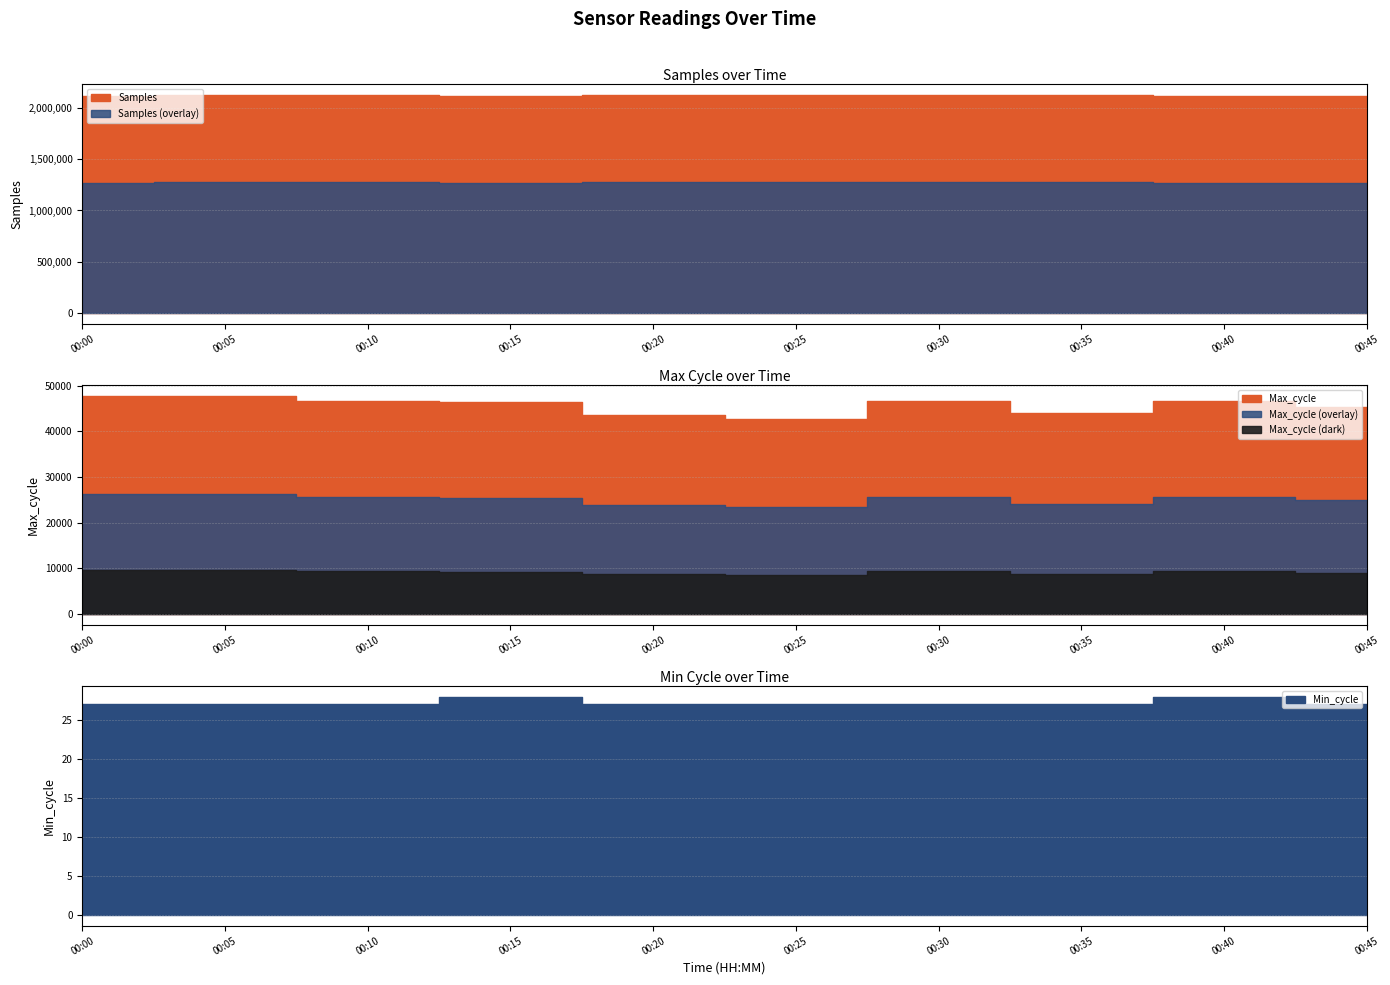

Reading left to right, transcribe all the data shown in this chart.

Samples: 00:00=2113526	00:05=2122038	00:10=2121942	00:15=2114380	00:20=2124049	00:25=2122311	00:30=2123718	00:35=2123828	00:40=2115172	00:45=2114387
Max_cycle: 00:00=47790	00:05=47780	00:10=46566	00:15=46363	00:20=43593	00:25=42626	00:30=46699	00:35=43942	00:40=46676	00:45=45328
Min_cycle: 00:00=27	00:05=27	00:10=27	00:15=28	00:20=27	00:25=27	00:30=27	00:35=27	00:40=28	00:45=27